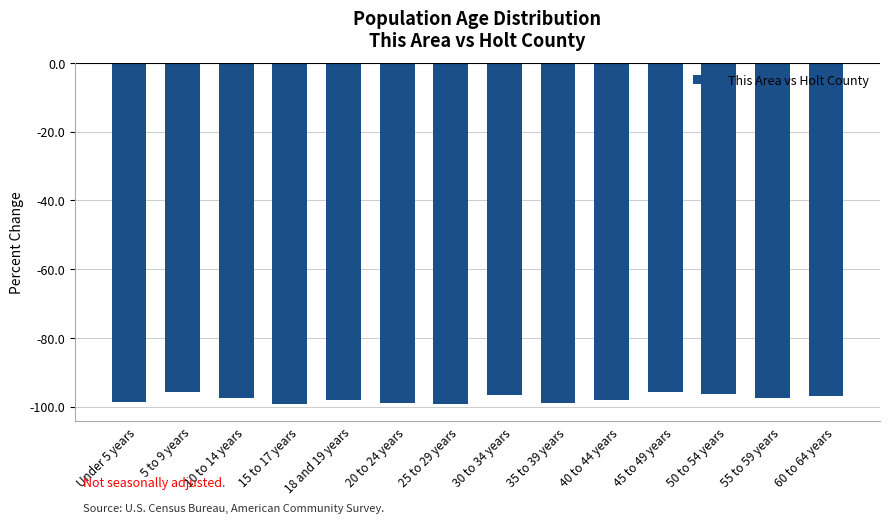

The chart shows a value of -34.0 at 5 to 9 years. True or false?

False